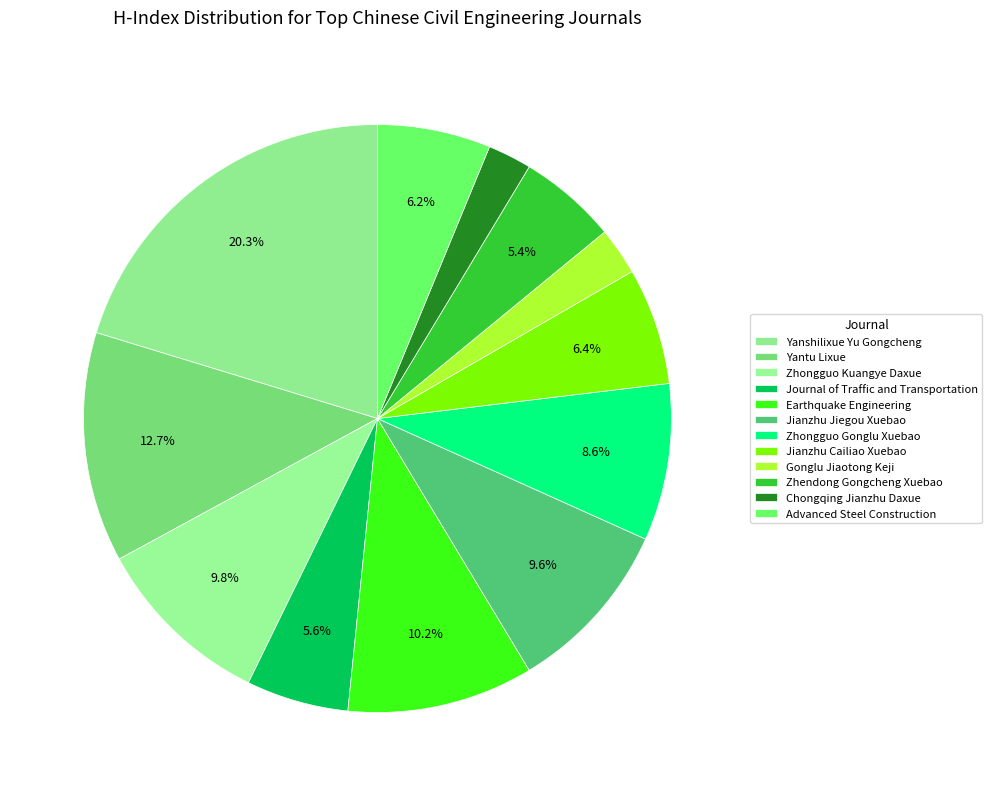

What is the smallest slice in the pie chart?

Chongqing Jianzhu Daxue